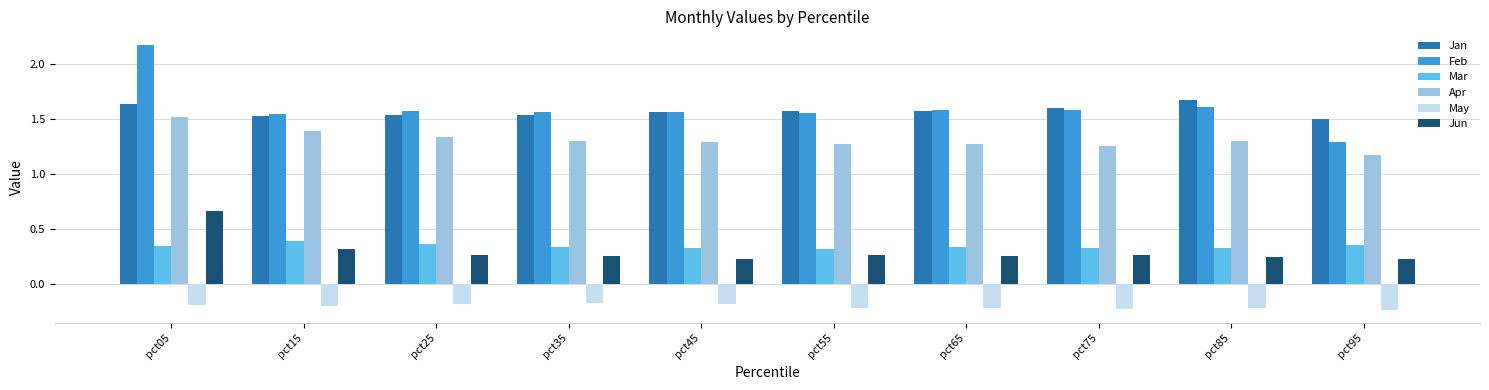

What is the difference between the highest and lowest values at pct35?

1.7